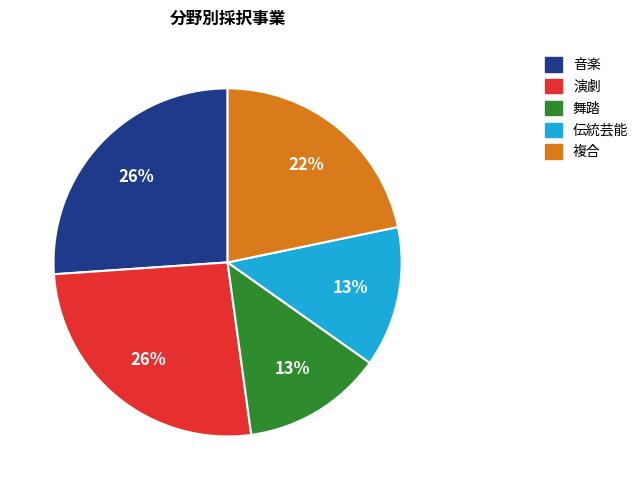

Is there any slice that represents more than half of the pie?

No